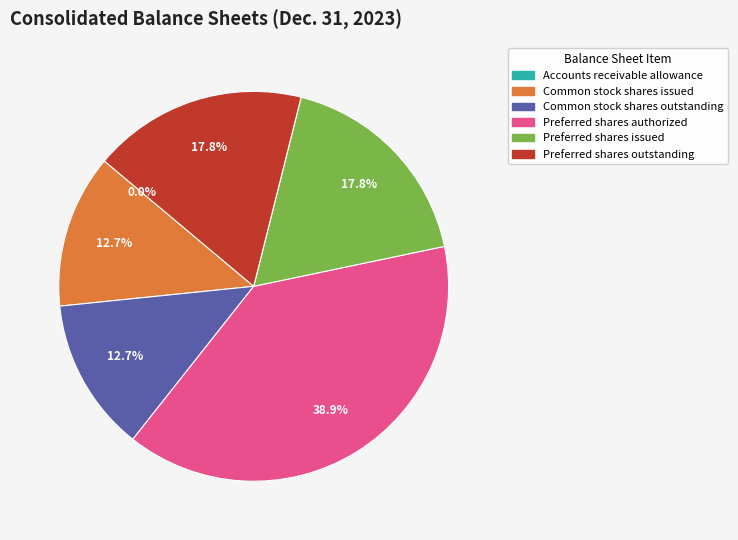

What portion of the pie excludes Common stock shares issued?

87.3%